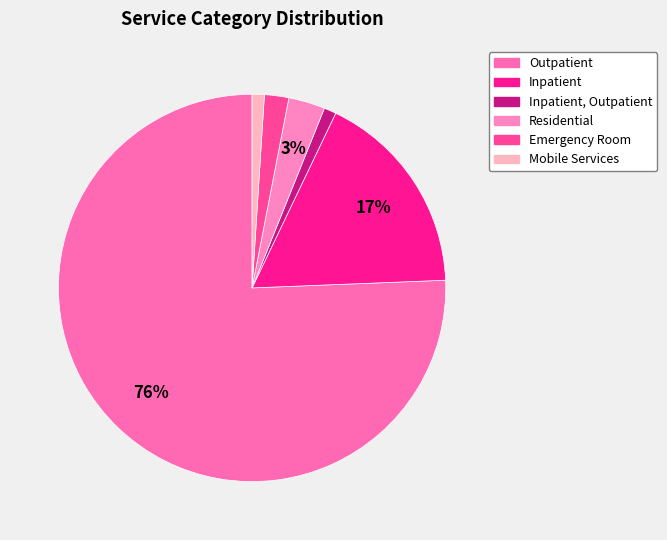

How many slices are in this pie chart?

6